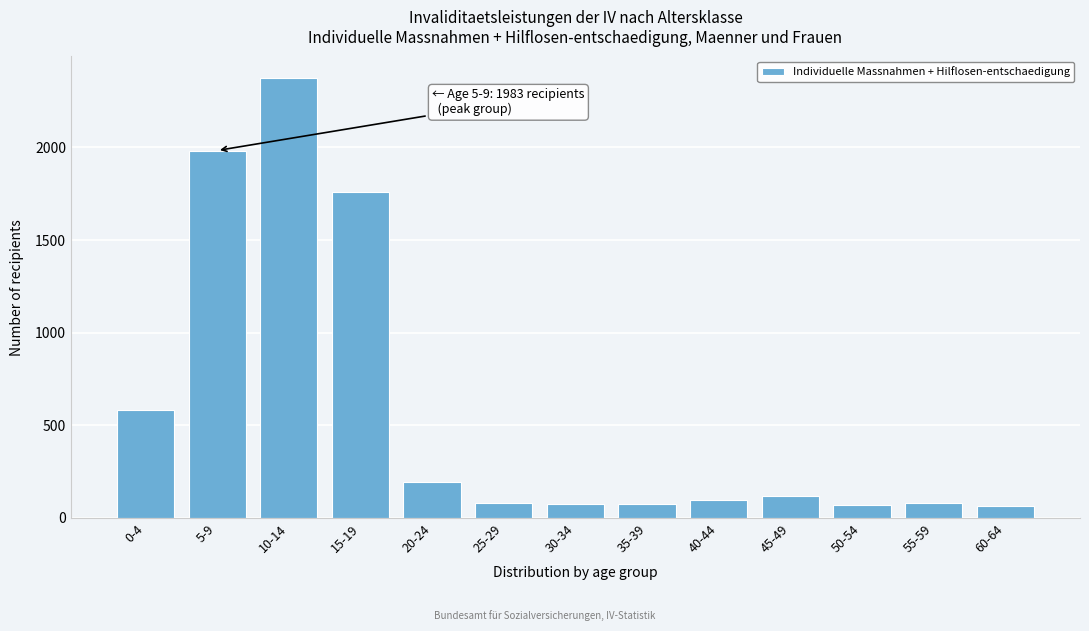

Where is the data nearest to the value 1217?

15-19